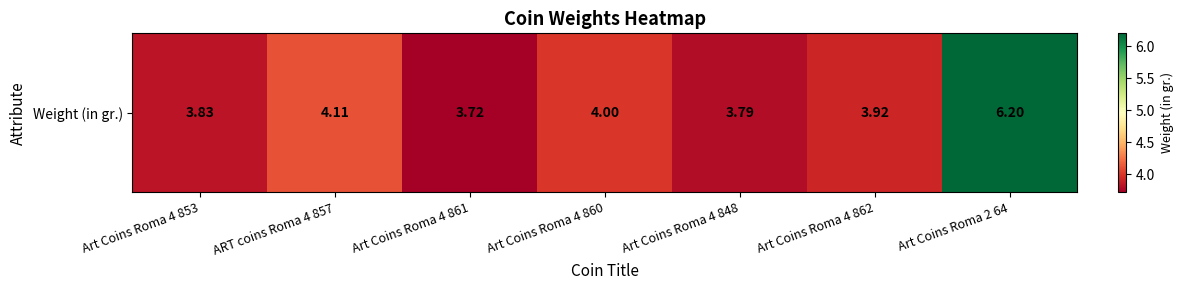

At which category does the chart reach its peak across all series?

Art Coins Roma 2 64